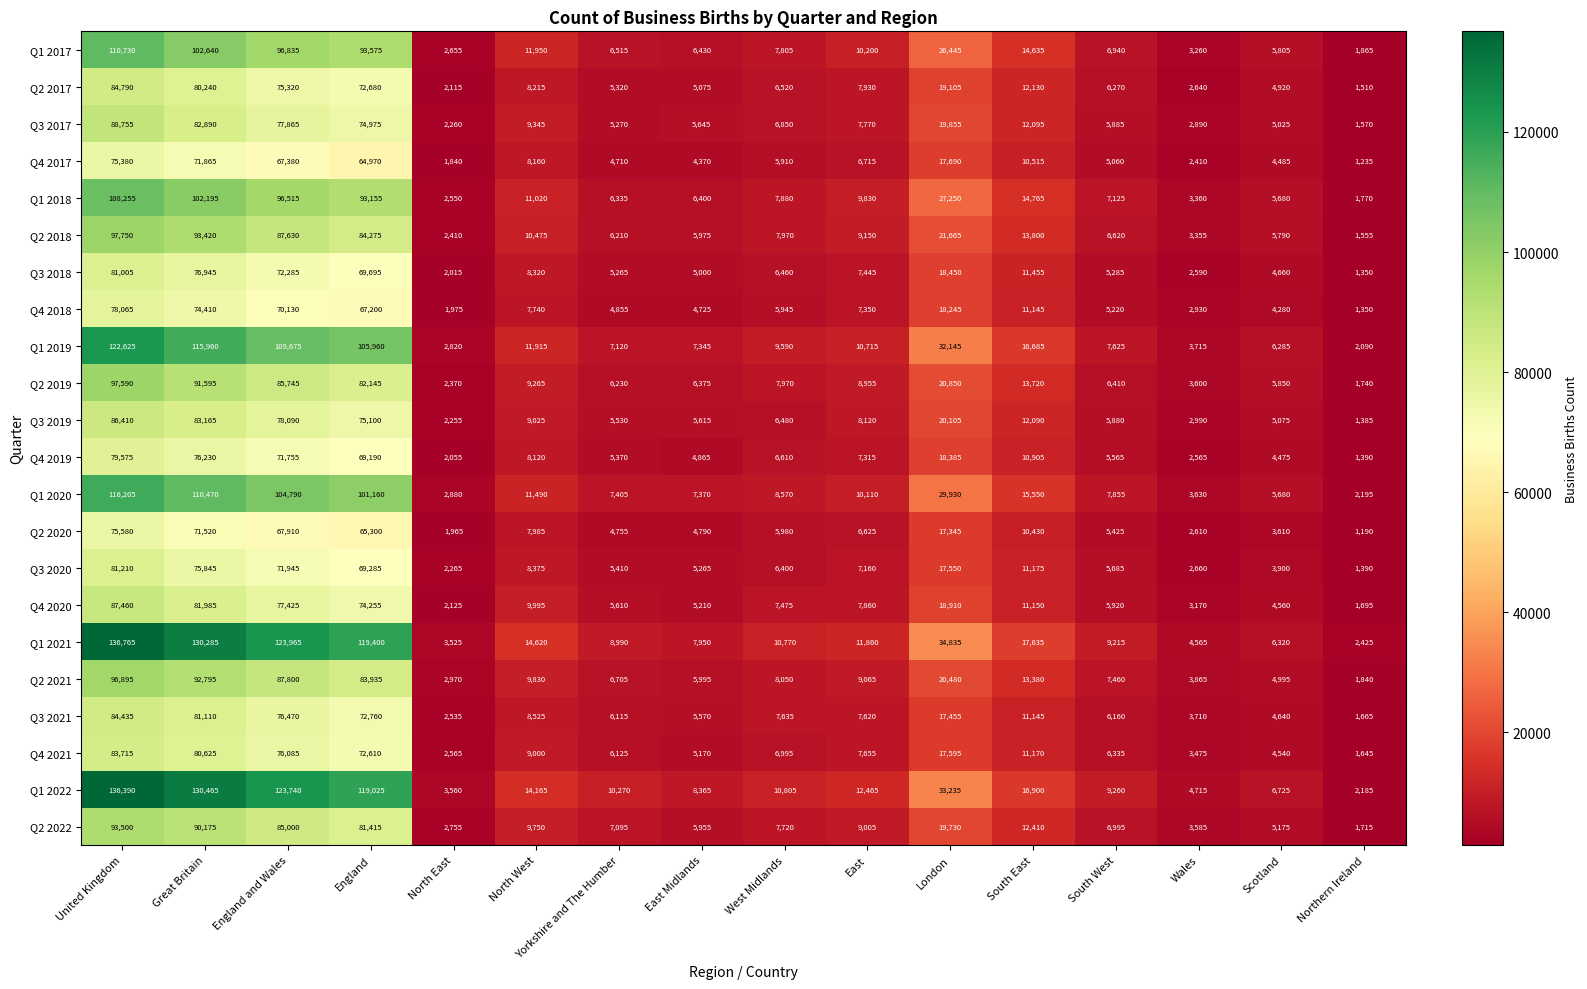

At which label does Q2 2017 reach its peak?

United Kingdom